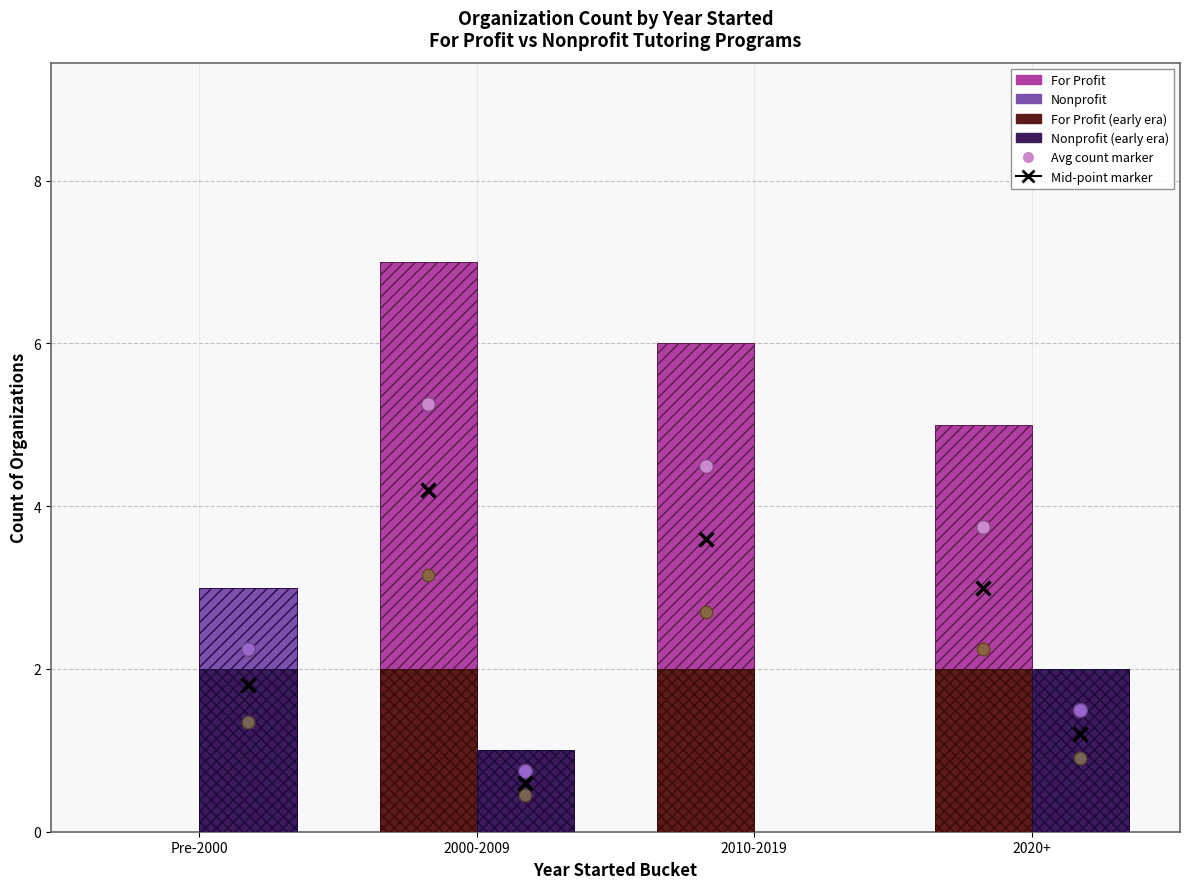

Is it true that For Profit (early era) equals 1 at 2020+?

False